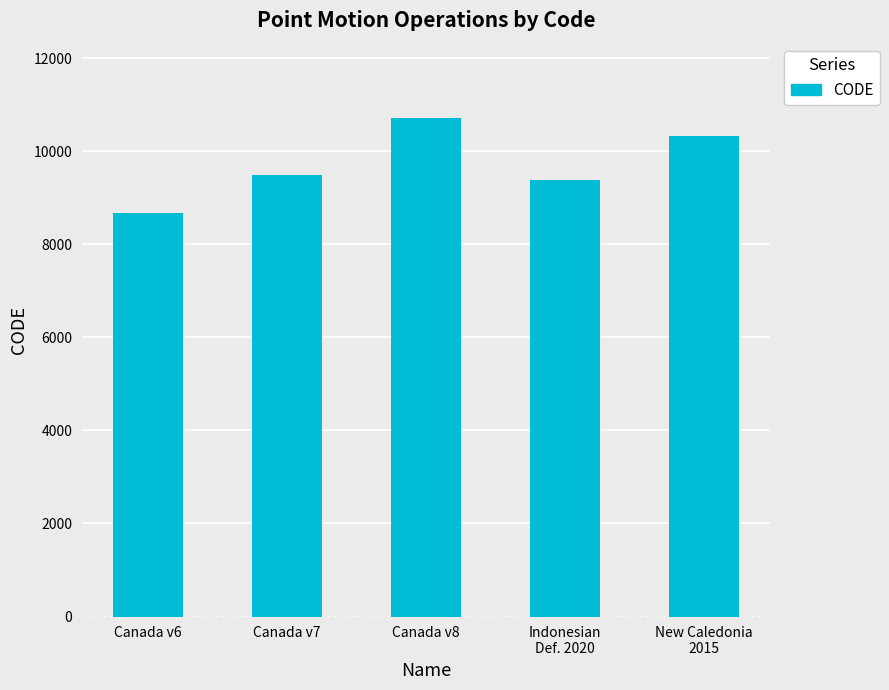

What value does the data have at Canada v7, to the nearest 10?

9480